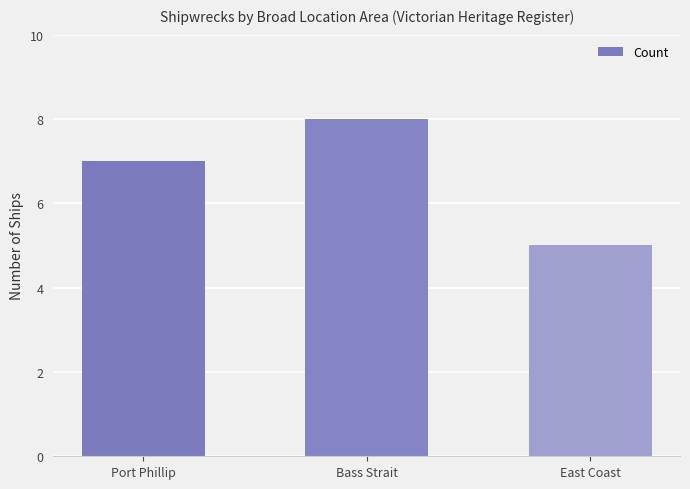

Between Port Phillip and East Coast, which is larger?

Port Phillip